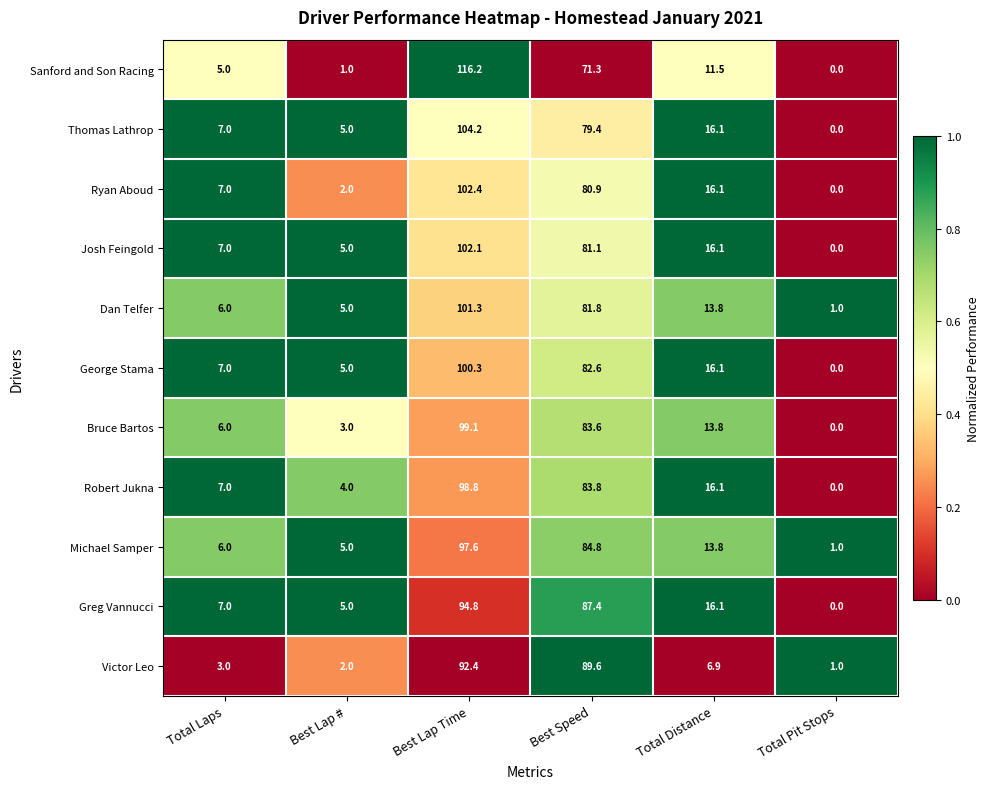

What is the total value across all series at Best Lap #?

42.0